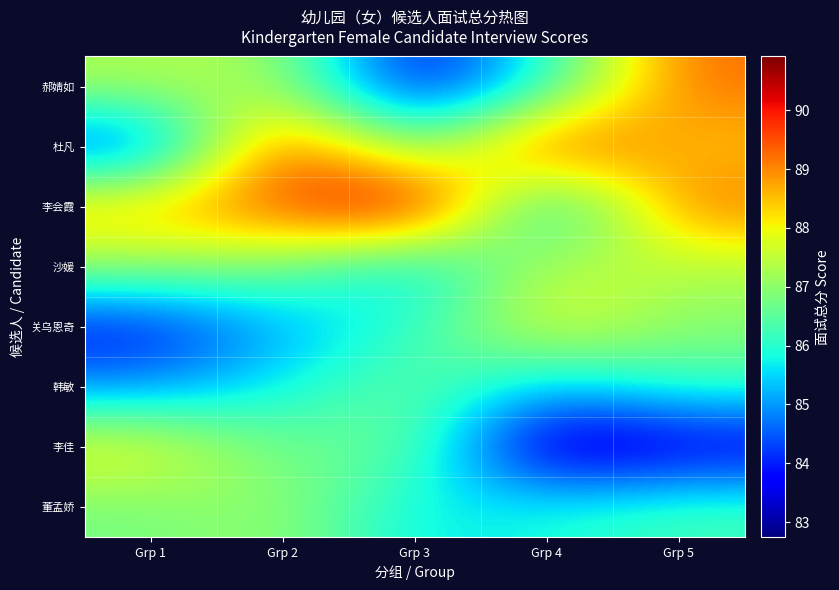

Which has a higher value, Grp 3 or Grp 2?

Grp 2